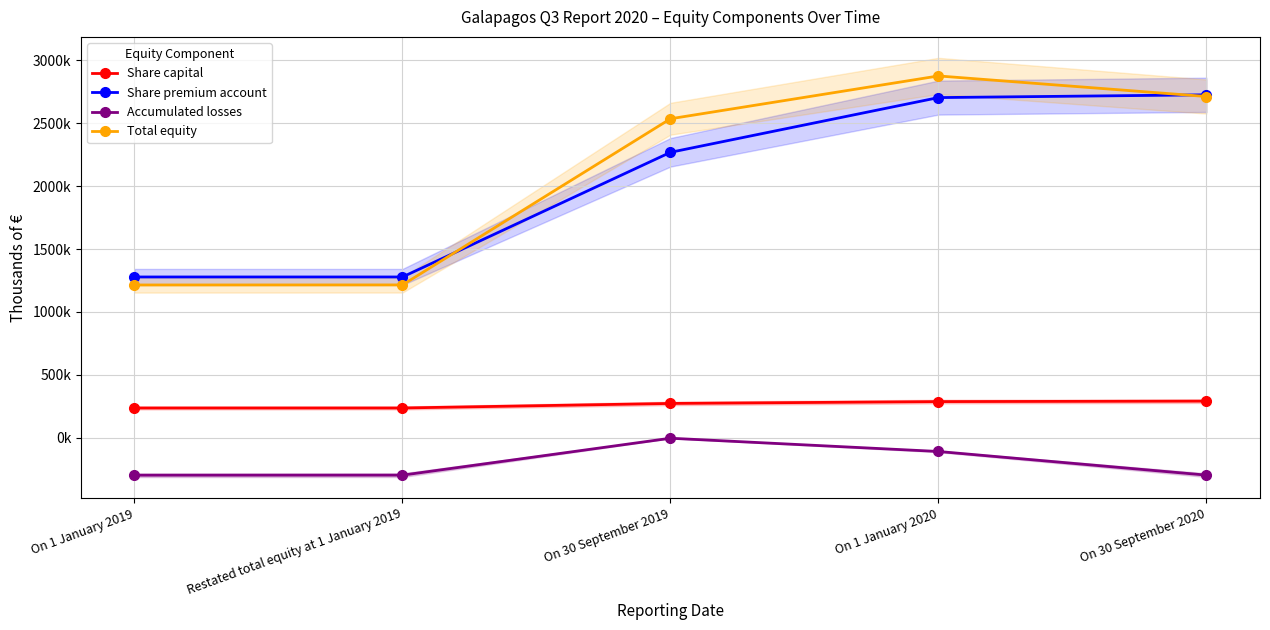

Reading left to right, list all the values displayed in this chart.

Share capital: On 1 January 2019=236540.0	Restated total equity at 1 January 2019=236540.0	On 30 September 2019=272605.0	On 1 January 2020=287282.0	On 30 September 2020=290929.0
Share premium account: On 1 January 2019=1277780.0	Restated total equity at 1 January 2019=1277780.0	On 30 September 2019=2268585.0	On 1 January 2020=2703583.0	On 30 September 2020=2725608.0
Accumulated losses: On 1 January 2019=-297779.0	Restated total equity at 1 January 2019=-297363.0	On 30 September 2019=-3907.0	On 1 January 2020=-109223.0	On 30 September 2020=-297098.0
Total equity: On 1 January 2019=1214249.0	Restated total equity at 1 January 2019=1214665.0	On 30 September 2019=2535281.0	On 1 January 2020=2875658.0	On 30 September 2020=2712081.8